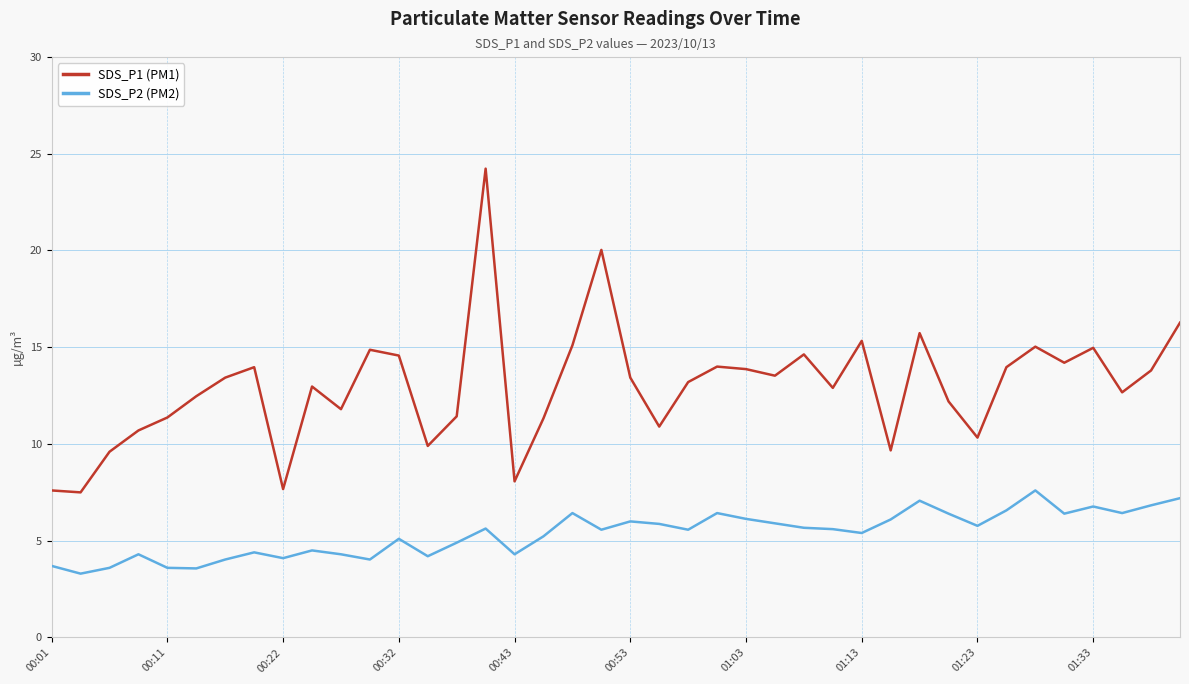

True or false: SDS_P1 (PM1) and SDS_P2 (PM2) intersect in this chart.

False